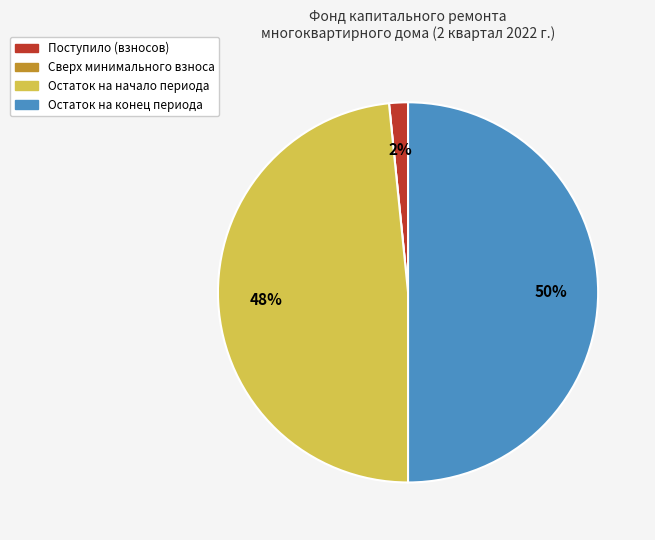

Does Остаток на начало периода account for over 50% of the chart?

No